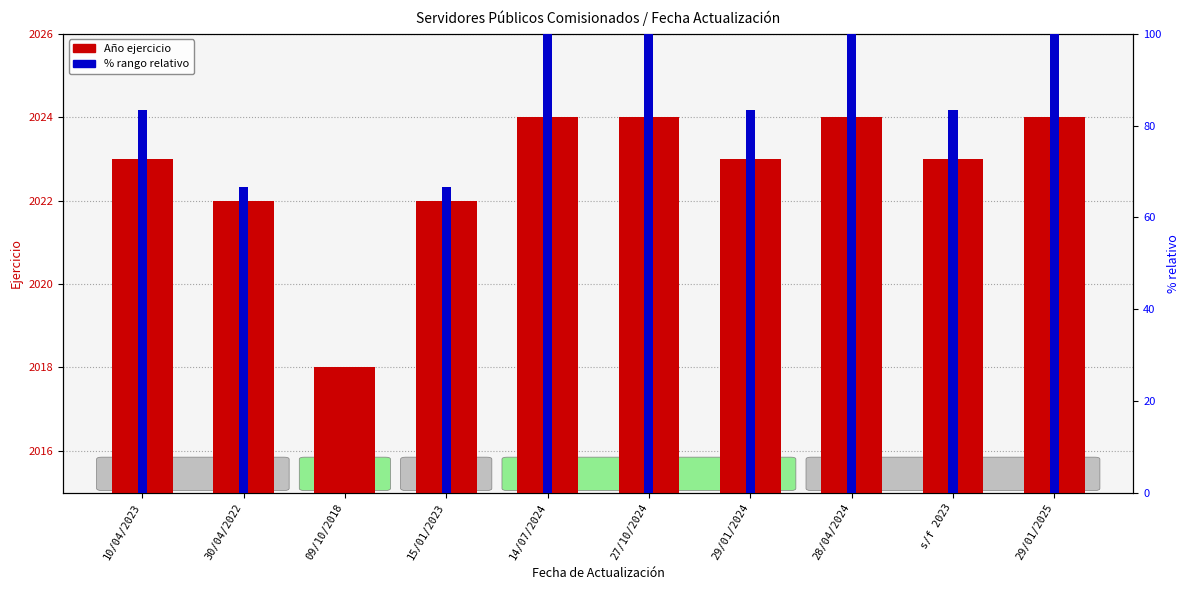

Which series has the widest spread of values?

% relativo